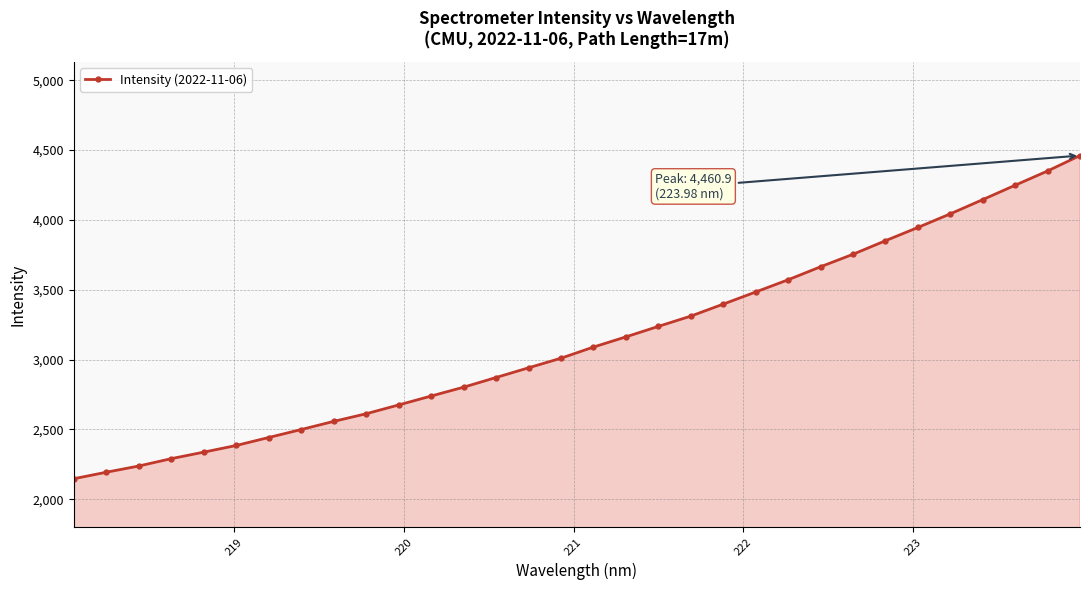

What is the difference between the maximum and minimum values?

2314.1